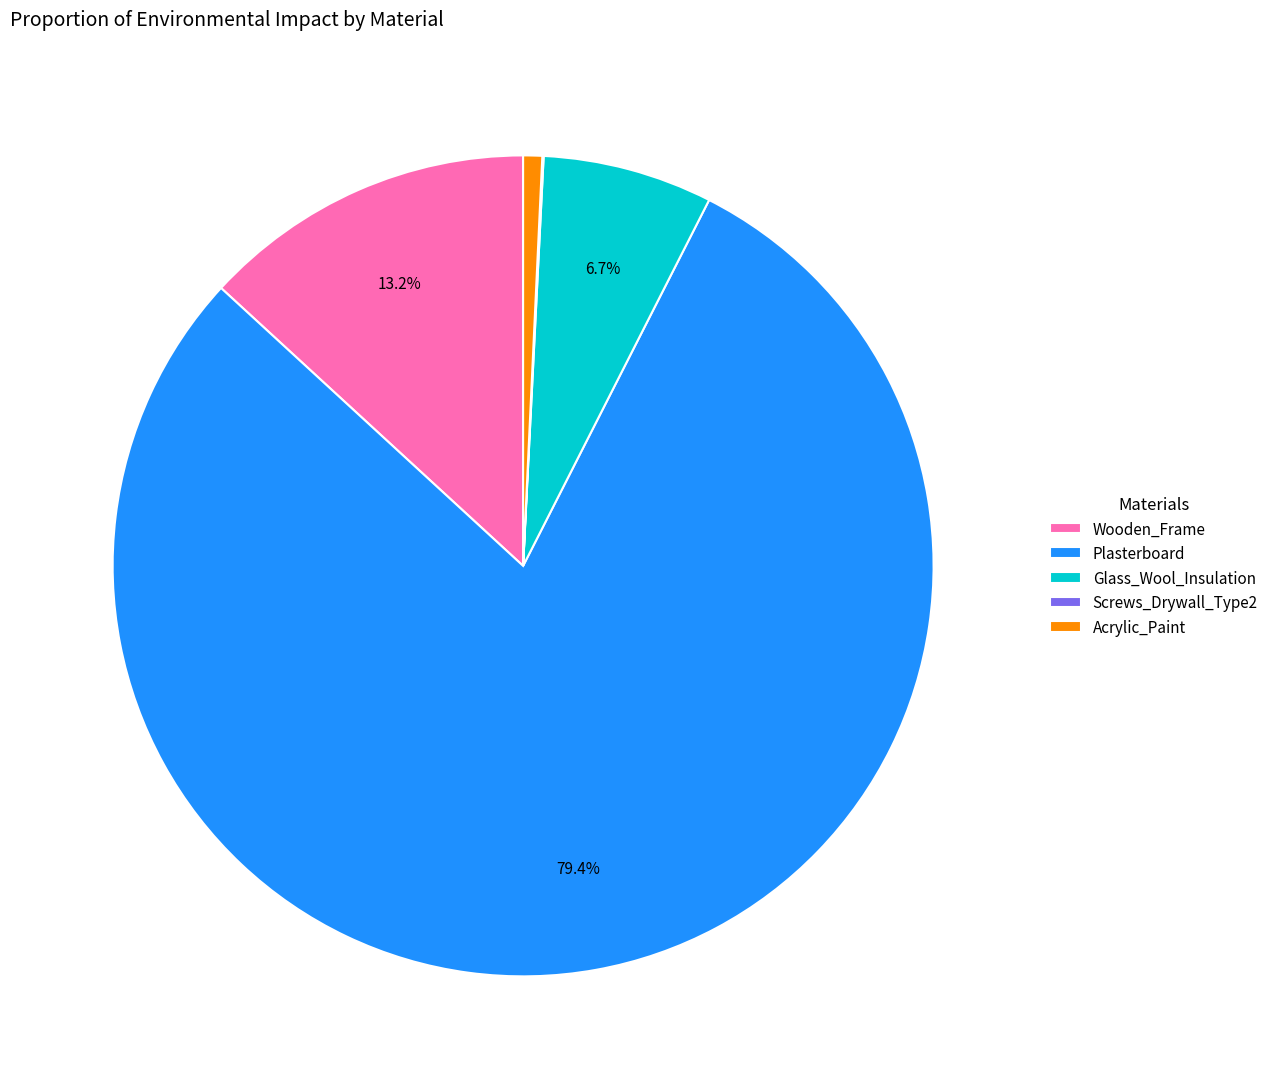

What is the largest slice in the pie chart?

Plasterboard